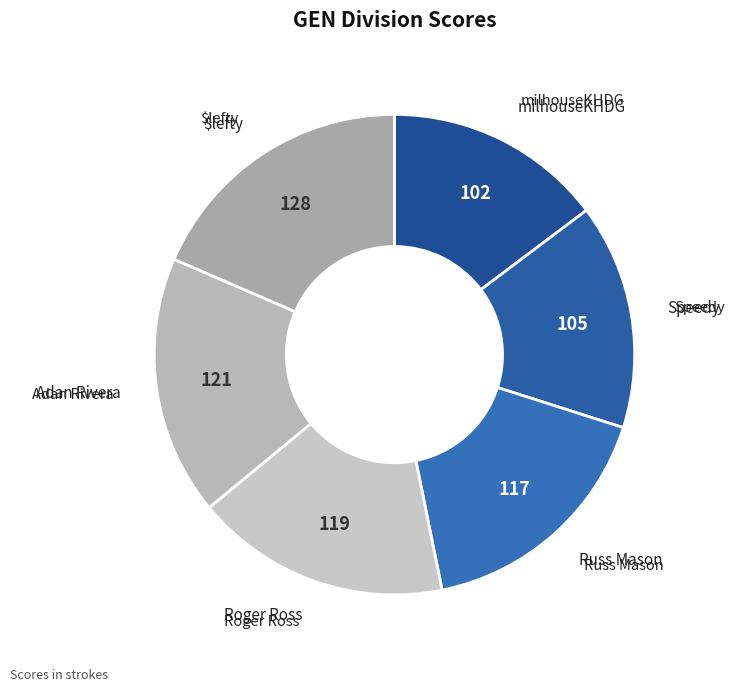

Which category has the smallest portion of the pie?

milhouseKHDG